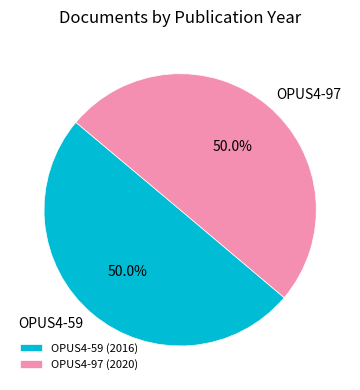

Combined, do OPUS4-97 (2020) and OPUS4-59 (2016) account for over 50%?

Yes